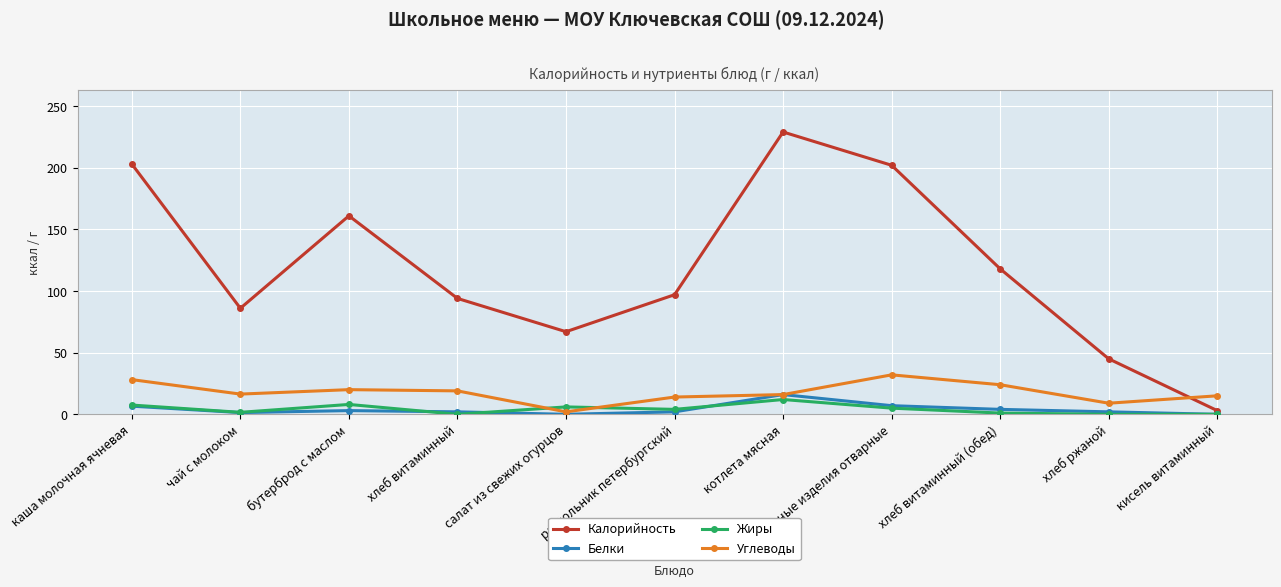

What is the difference between the Калорийность values at хлеб витаминный and рассольник петербургский?

3.0